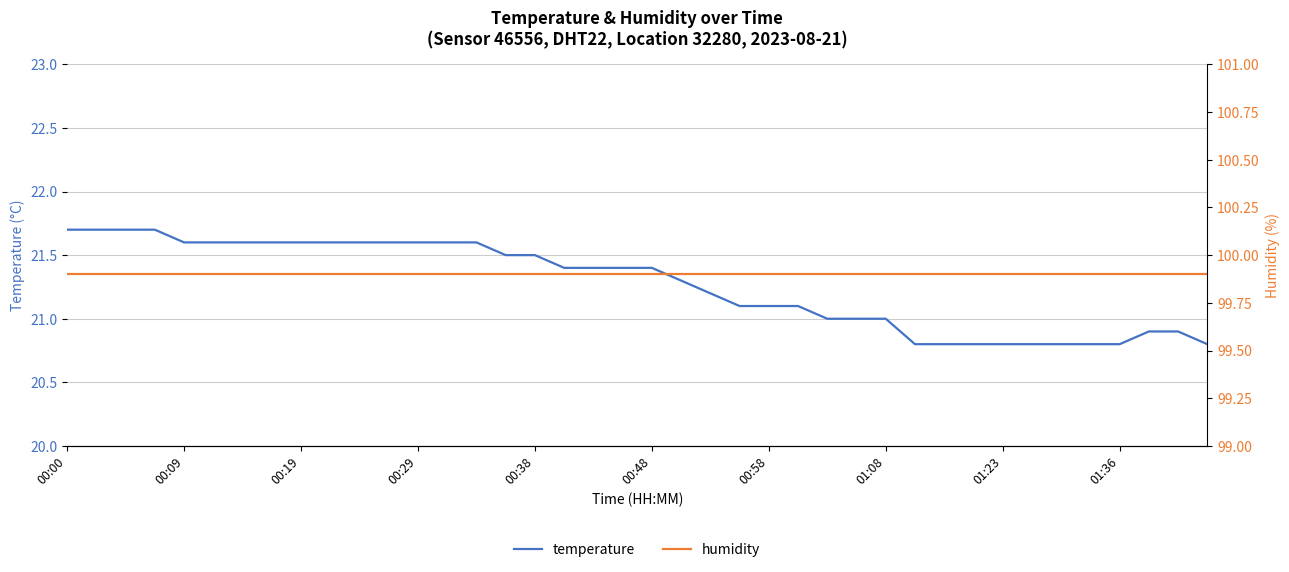

What is the highest value of the temperature series?

21.7